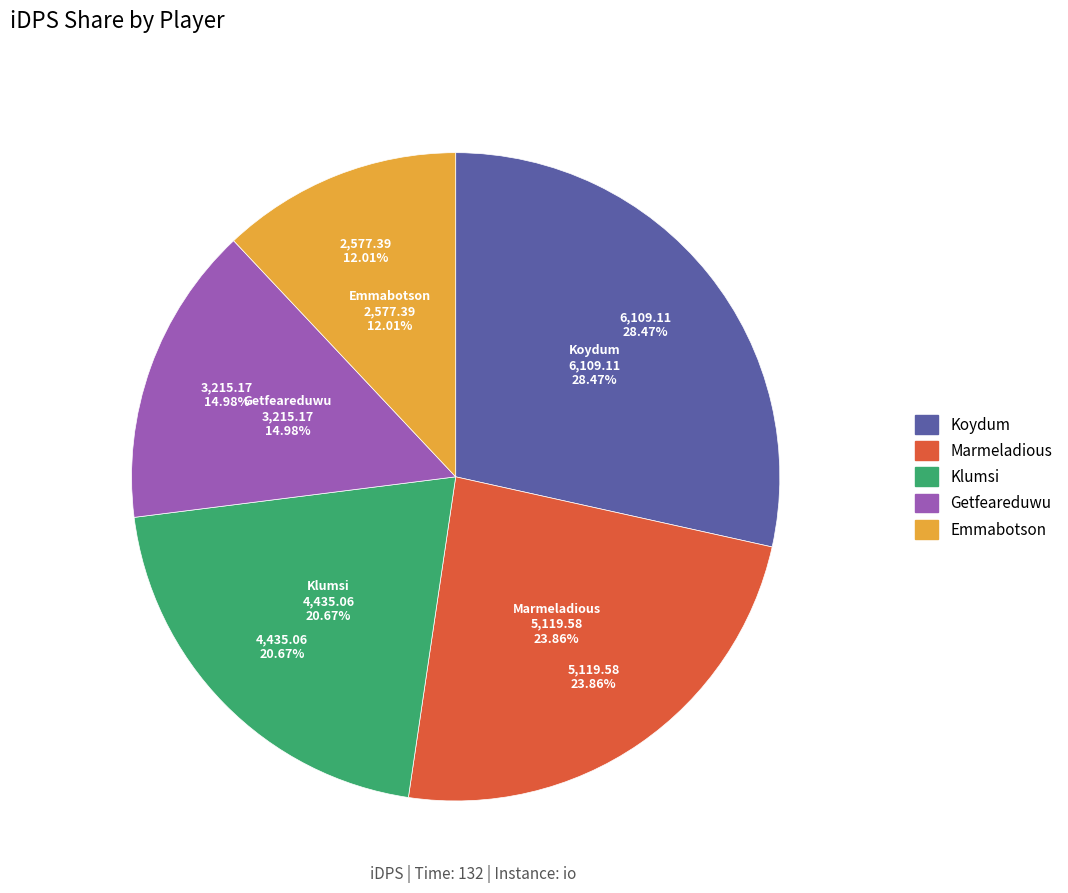

To the nearest percent, what is the combined percentage of Emmabotson and Klumsi?

33%